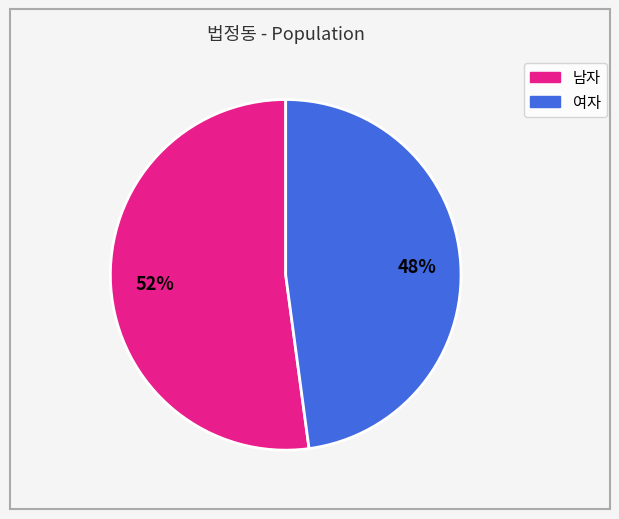

How many slices are in this pie chart?

2